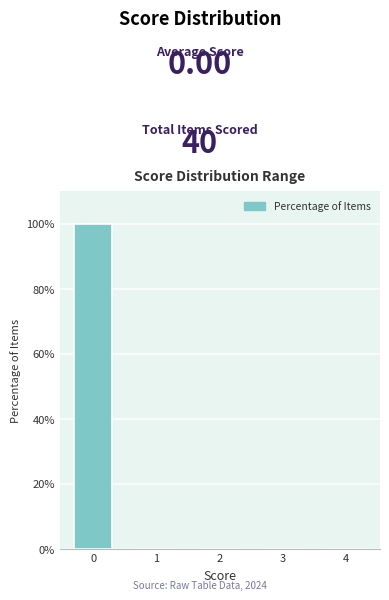

Reading left to right, what are all the values shown in this chart?

0=100	1=0	2=0	3=0	4=0